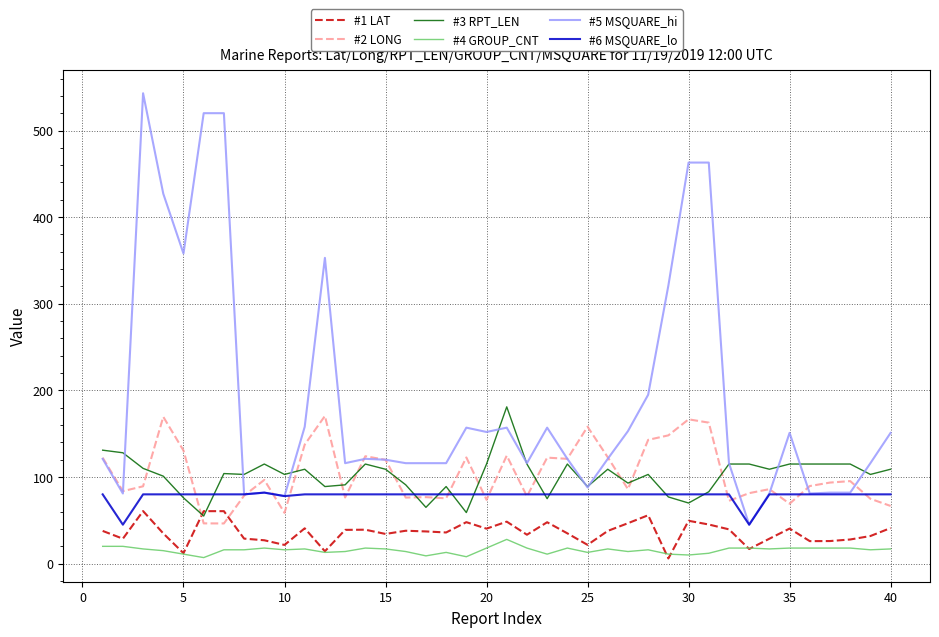

What is the difference between the maximum and minimum values in the #3 RPT_LEN series?

126.0